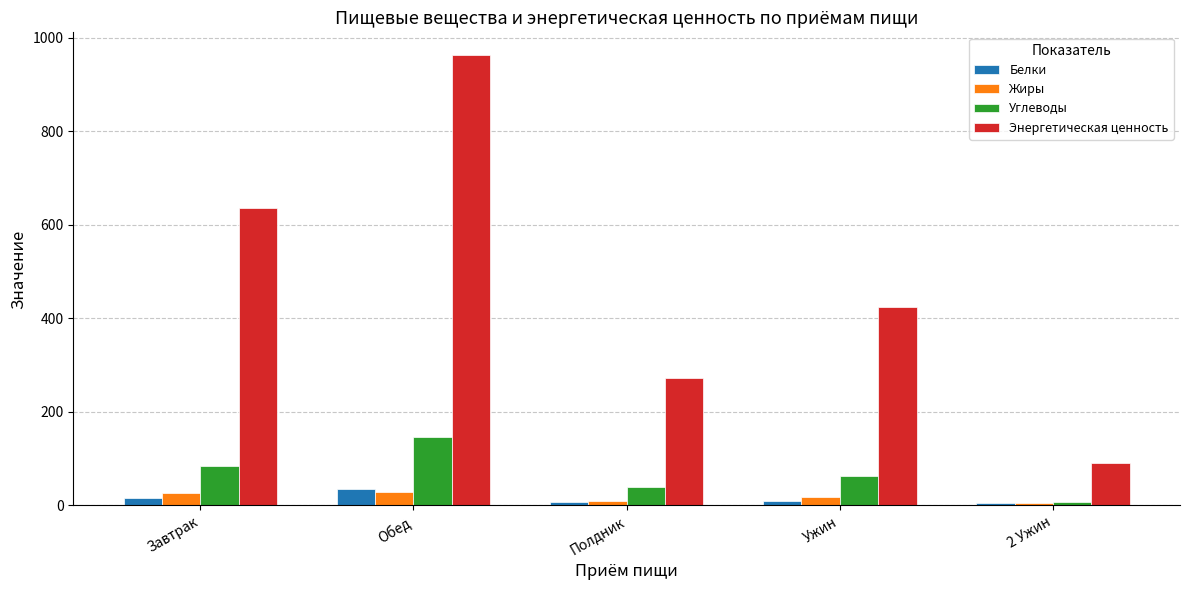

List the labels in order of Углеводы value, largest first.

Обед, Завтрак, Ужин, Полдник, 2 Ужин